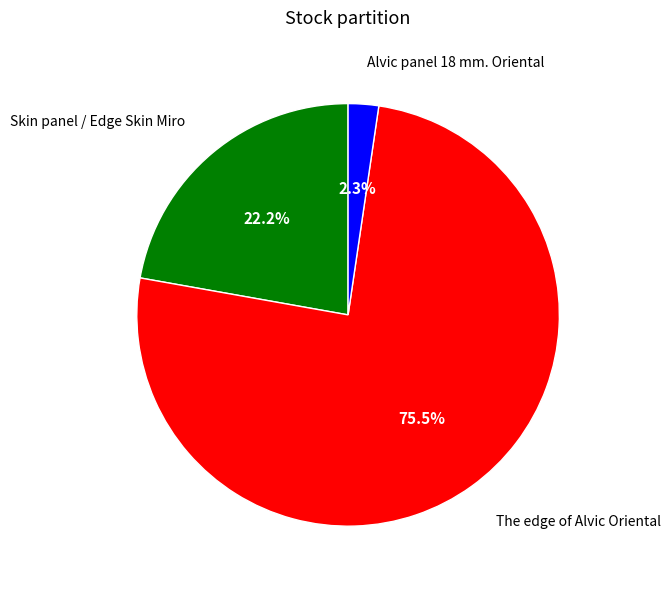

Count the number of slices in the pie.

3